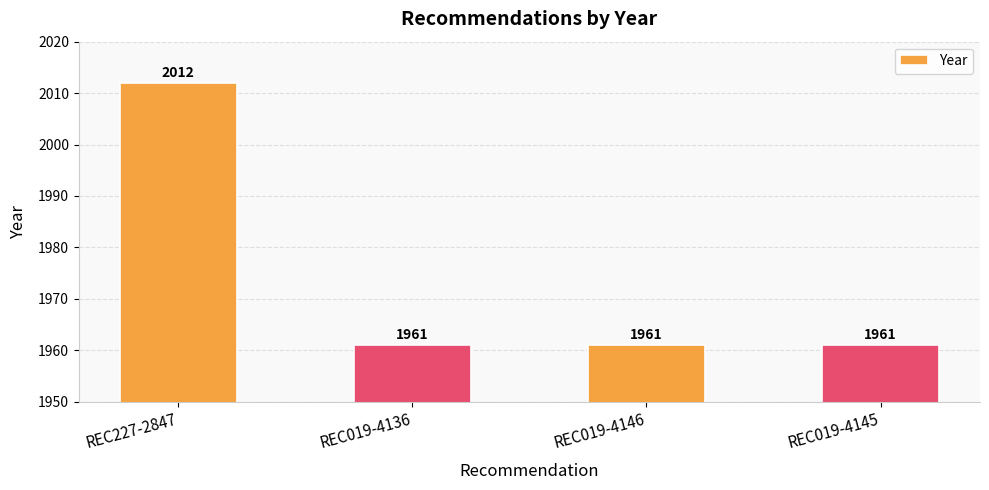

The chart shows a value of 1961 at REC019-4145. True or false?

True